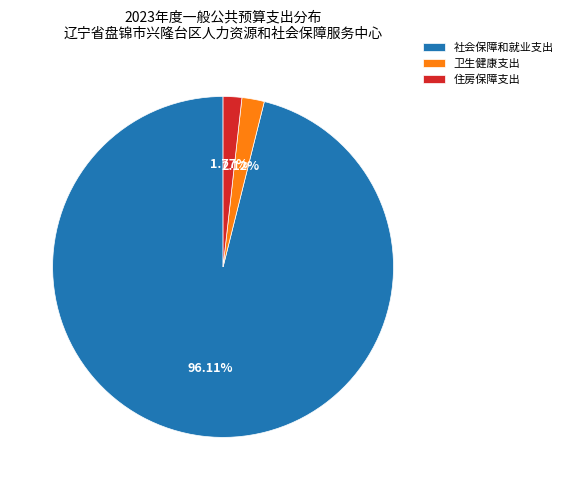

Approximately how many times larger is the value at 社会保障和就业支出 compared to 卫生健康支出?

45.3